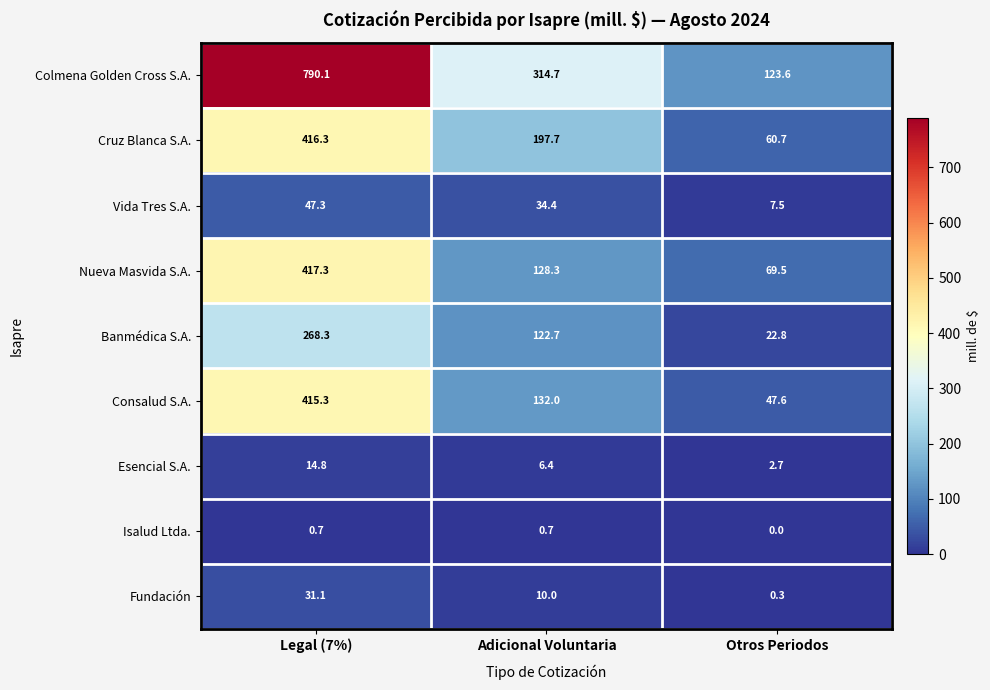

Which category has the lowest value across all series?

Otros Periodos